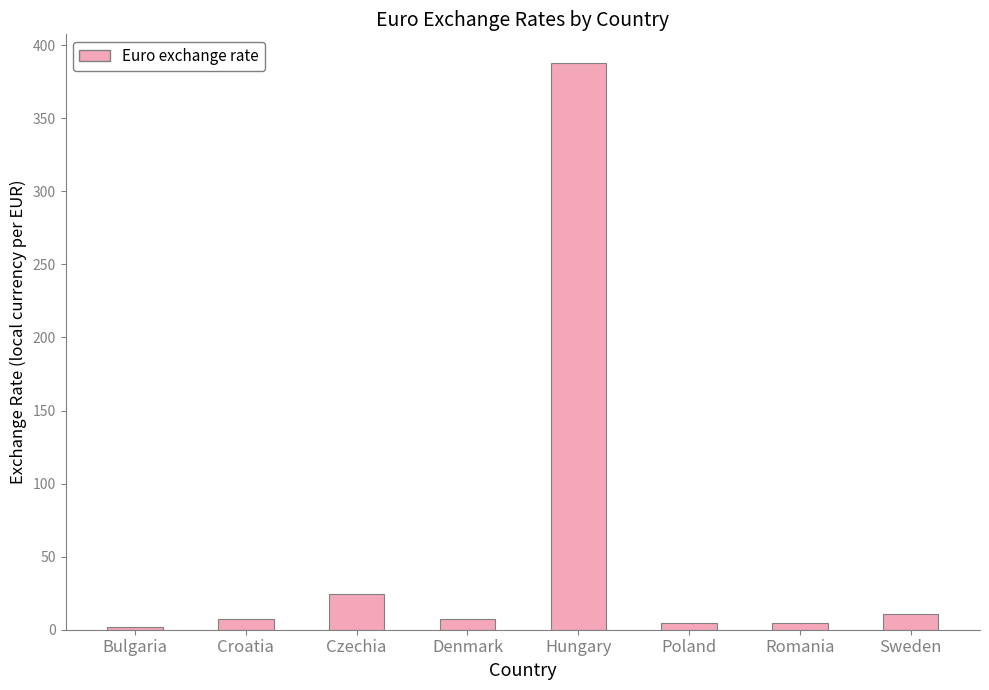

What is the maximum value shown in the chart?

388.1